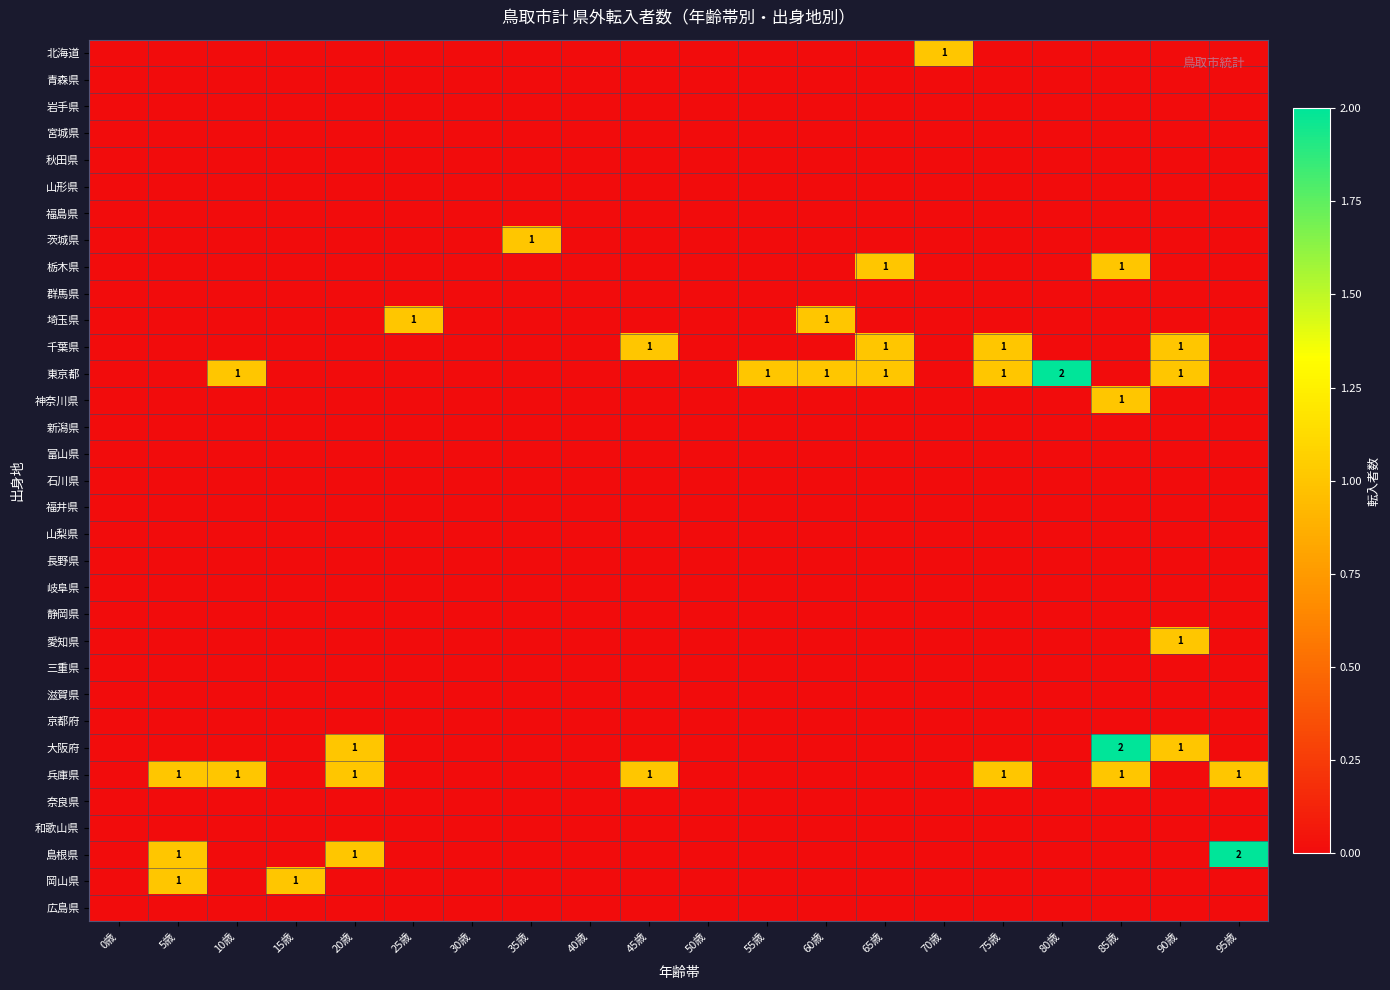

The 岡山県 series shows 1 at 5歳. True or false?

True